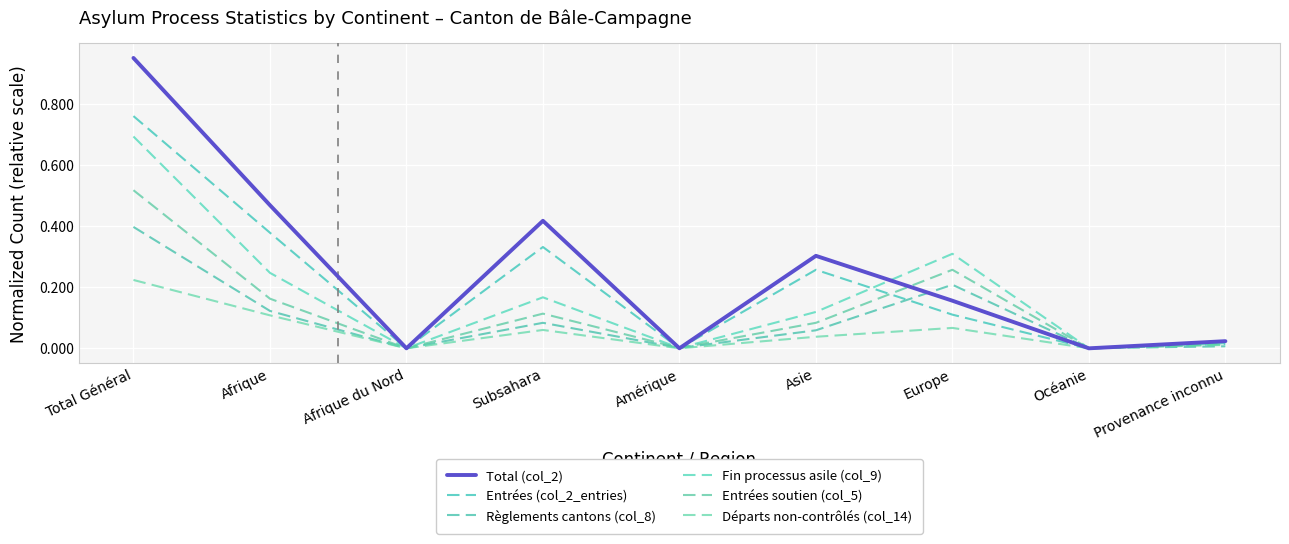

Reading right to left, what are all the values shown in this chart?

Total (col_2): 0.0	0.0	0.2	0.3	0.0	0.4	0.0	0.5	0.9
Entrées (col_2_entries): 0.0	0.0	0.1	0.3	0.0	0.3	0.0	0.4	0.8
Règlements cantons (col_8): 0.0	0.0	0.2	0.1	0.0	0.1	0.0	0.1	0.4
Fin processus asile (col_9): 0.0	0.0	0.3	0.1	0.0	0.2	0.0	0.2	0.7
Entrées soutien (col_5): 0.0	0.0	0.3	0.1	0.0	0.1	0.0	0.2	0.5
Départs non-contrôlés (col_14): 0.0	0.0	0.1	0.0	0.0	0.1	0.0	0.1	0.2